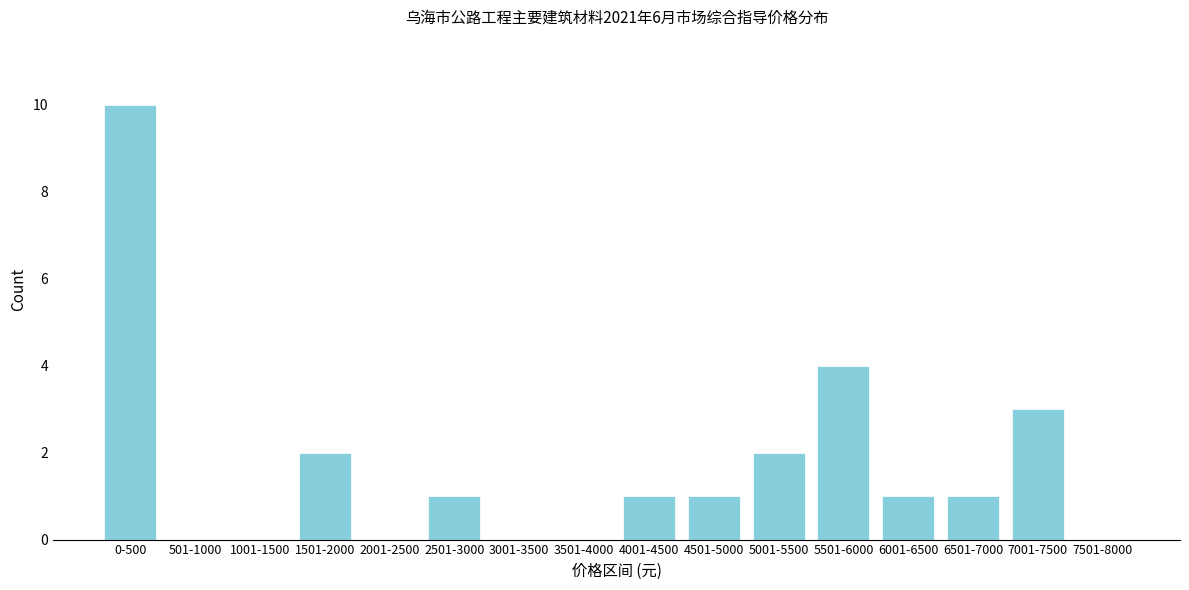

Reading right to left, extract all data points from this chart.

7501-8000=0	7001-7500=3	6501-7000=1	6001-6500=1	5501-6000=4	5001-5500=2	4501-5000=1	4001-4500=1	3501-4000=0	3001-3500=0	2501-3000=1	2001-2500=0	1501-2000=2	1001-1500=0	501-1000=0	0-500=10